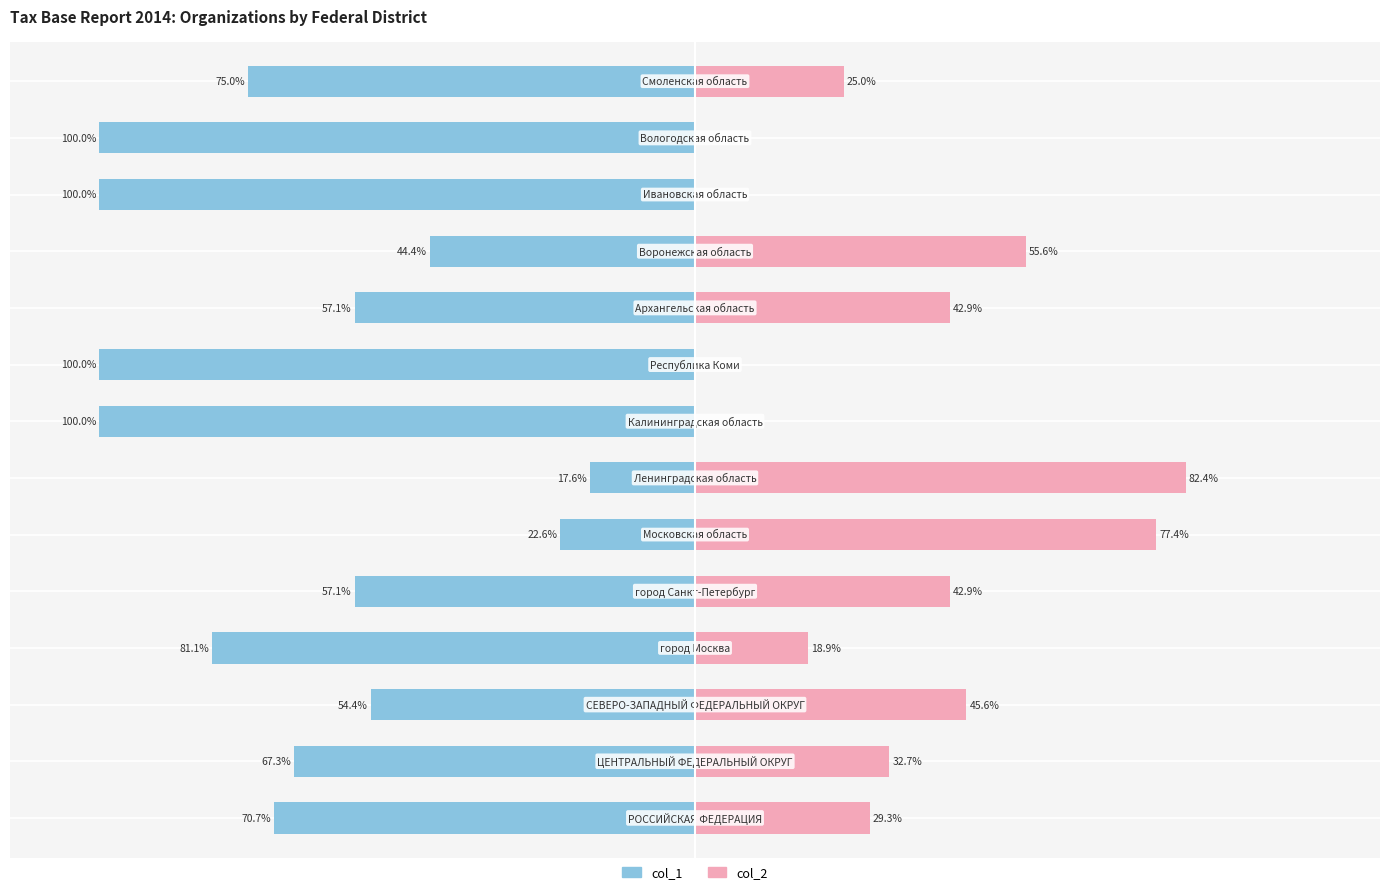

What is the difference between the maximum and minimum values in the col_2 (right) series?

82.4